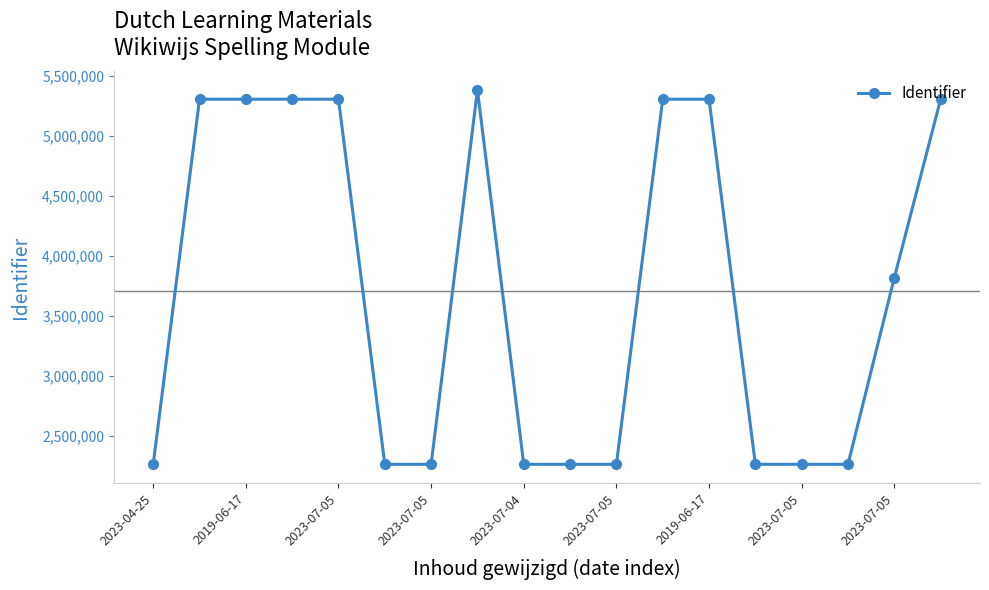

How many lines are shown in the chart?

1